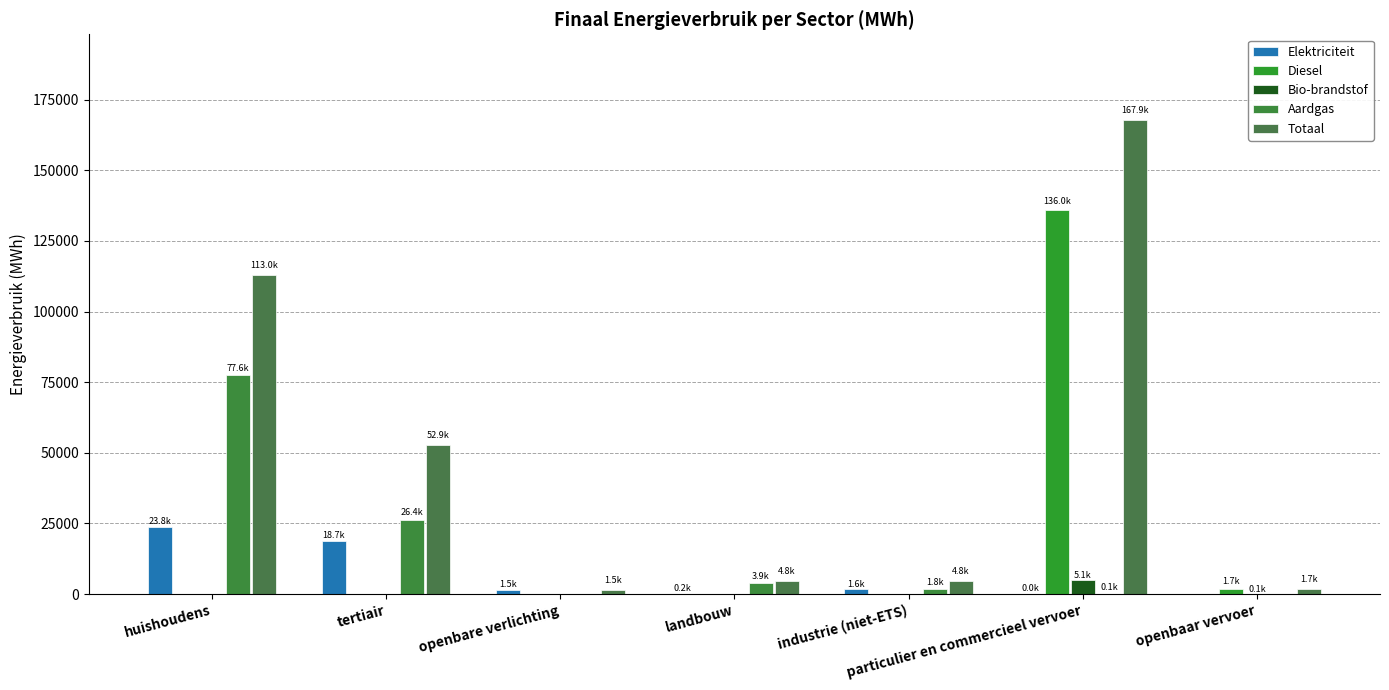

At how many categories does at least one series exceed 58701?

2